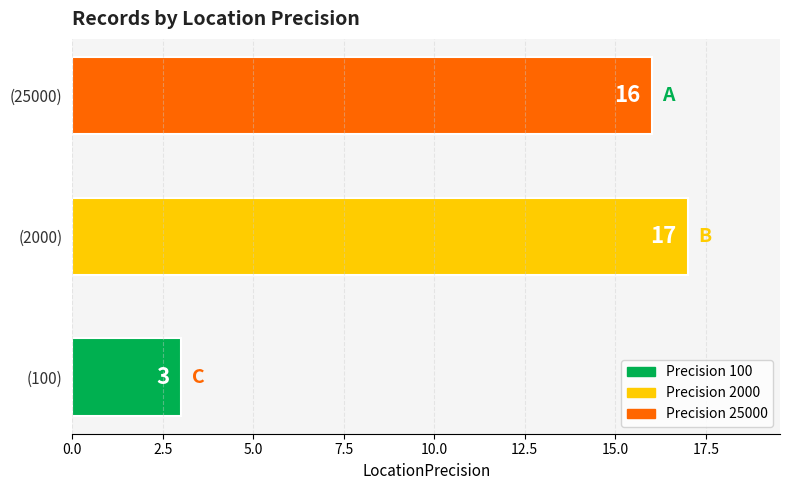

Reading bottom to top, what are all the values shown in this chart?

(100)=3	(2000)=17	(25000)=16